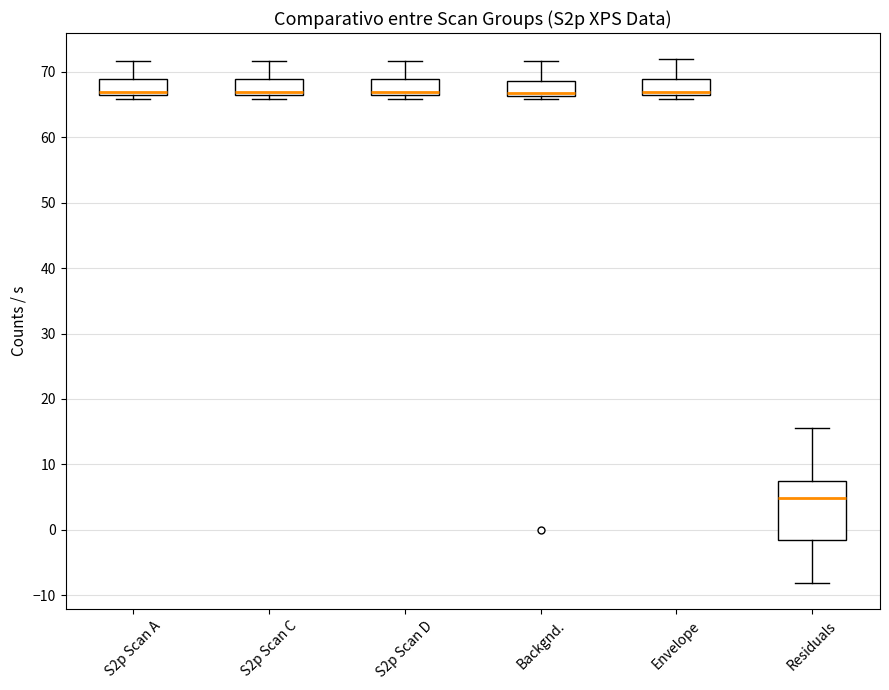

Reading left to right, read every box against the y-axis: the position of its median line, the range the box covers, and the ends of its whiskers. The values are not printed on the chart, so give them approximately, as read against the axis.

S2p Scan A: median 67, box 66 to 69, whiskers 66 (just below the box's lower edge) to 72
S2p Scan C: median 67, box 66 to 69, whiskers 66 (just below the box's lower edge) to 72
S2p Scan D: median 67, box 66 to 69, whiskers 66 (just below the box's lower edge) to 72
Backgnd.: median 67, box 66 to 69, whiskers 66 (just below the box's lower edge) to 72
Envelope: median 67, box 66 to 69, whiskers 66 (just below the box's lower edge) to 72
Residuals: median 5, box -2 to 7, whiskers -8 to 16